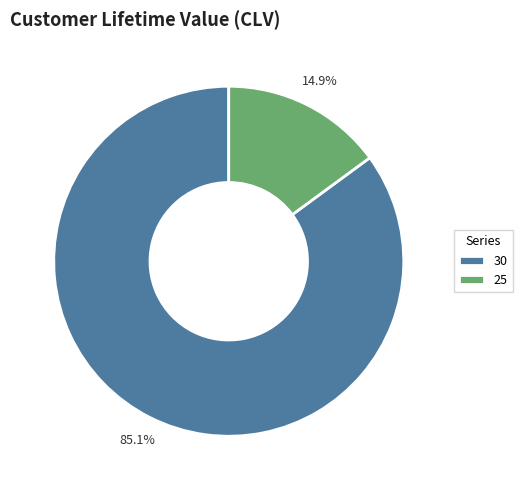

How much of the chart is everything except 25?

85.1%